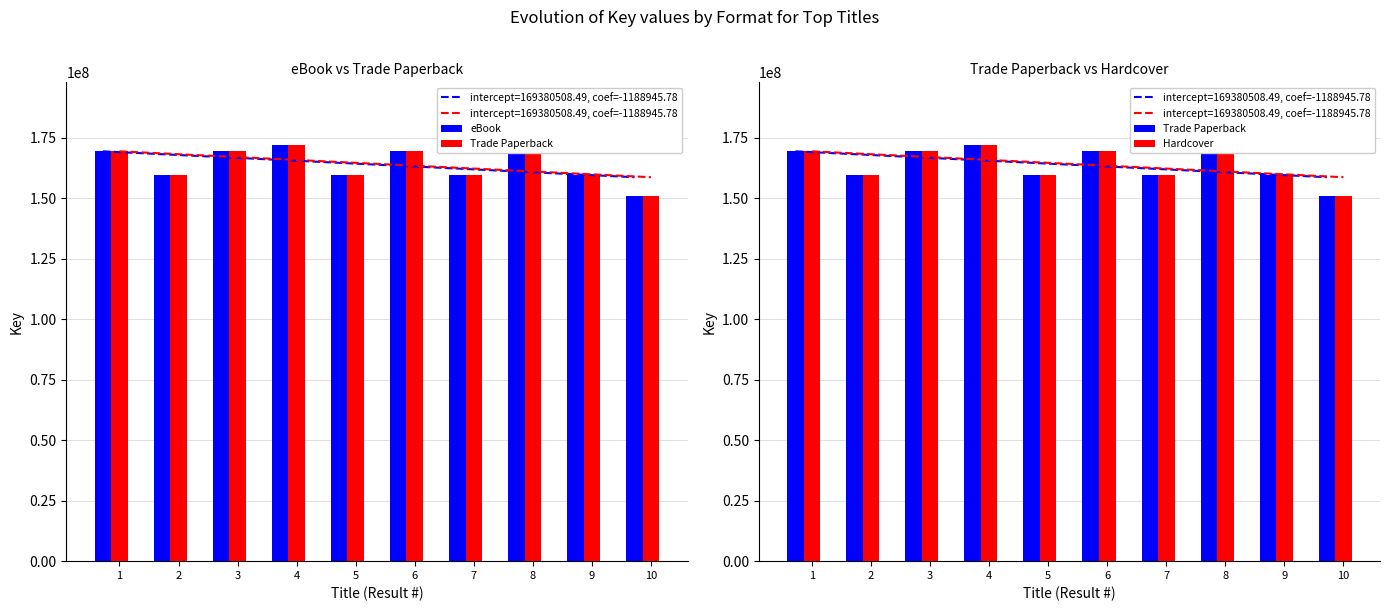

At which category does the chart reach its minimum across all series?

10